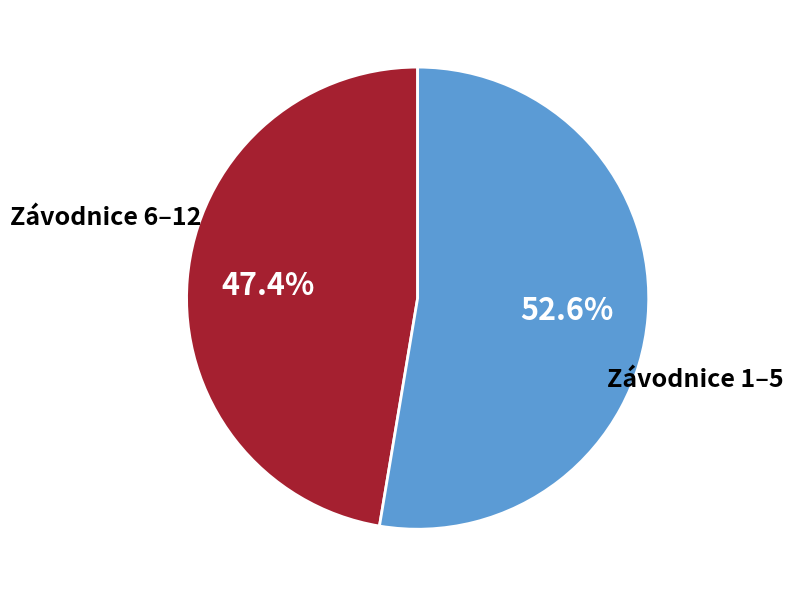

Is there a majority slice in this chart?

Yes